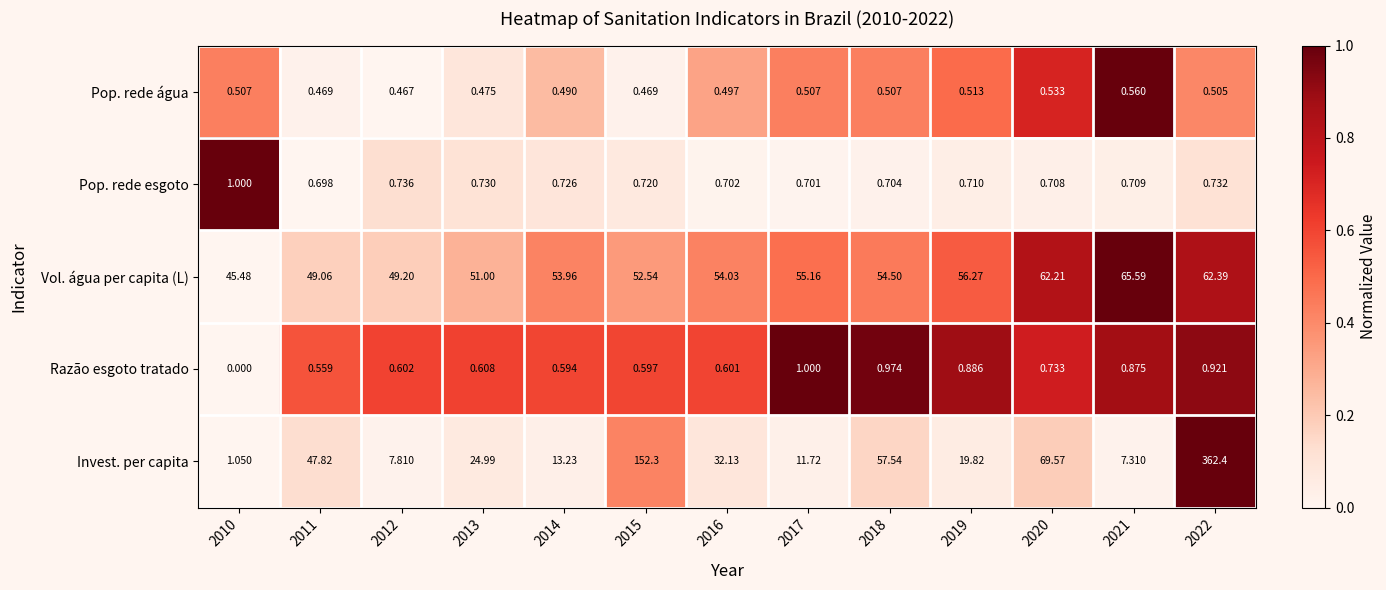

Between 2020 and 2021, which series saw the biggest shift?

Invest. per capita